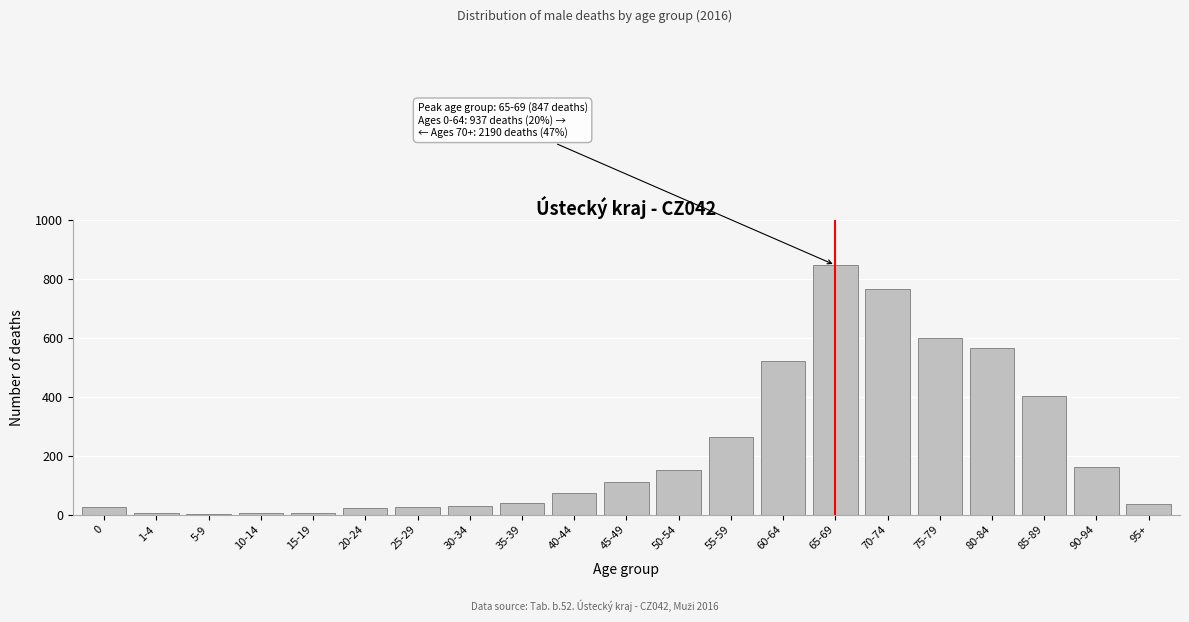

The value at 0 is 26. True or false?

True